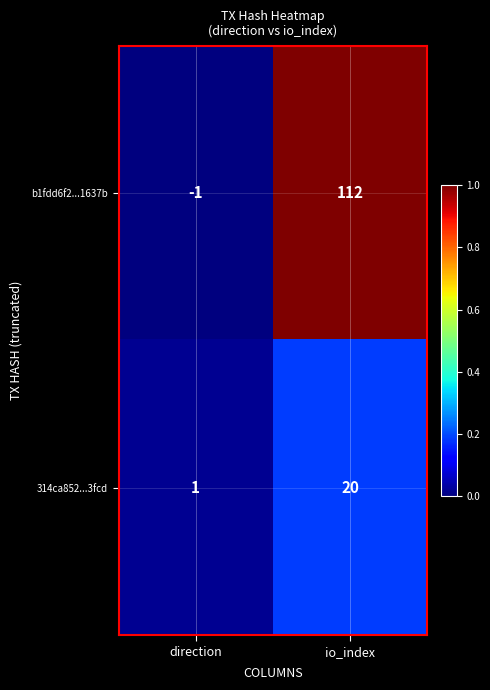

Which series has the largest total across all categories?

b1fdd6f2...1637b